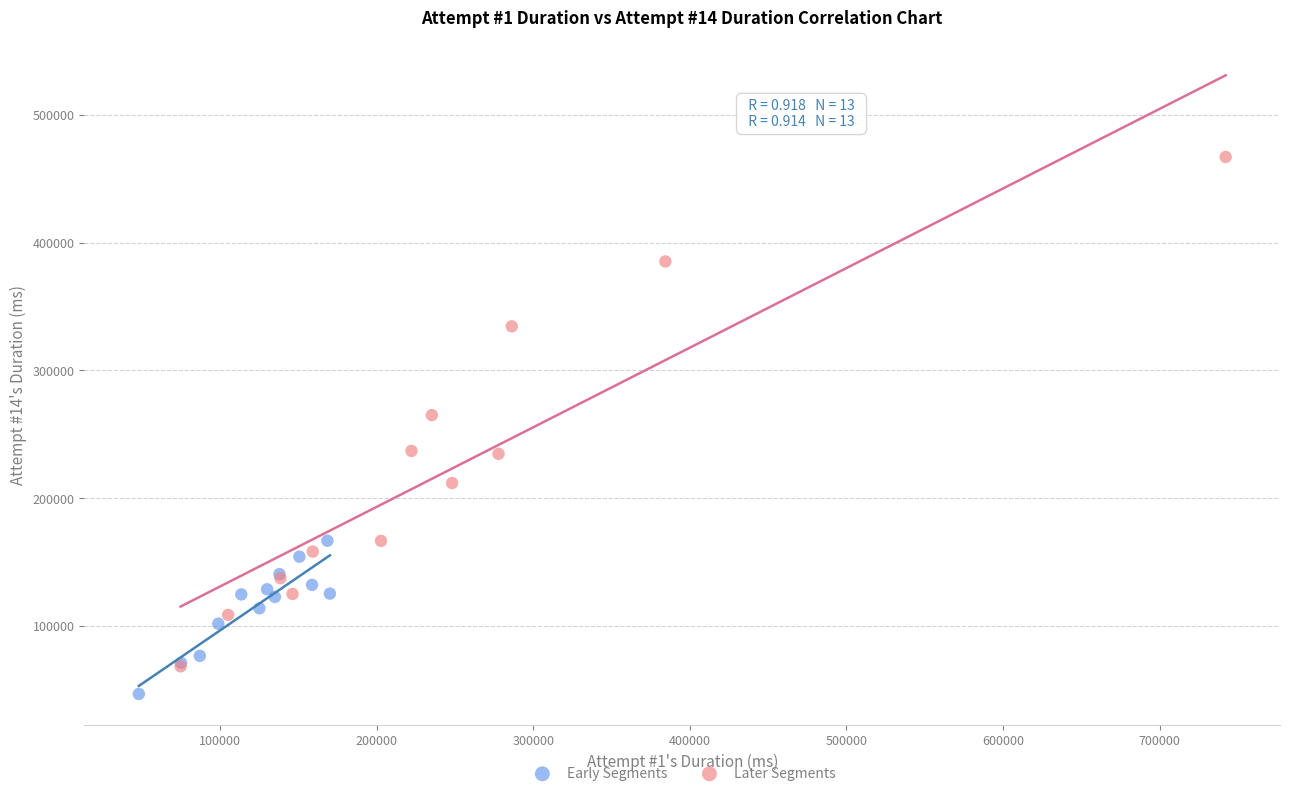

Which series reaches the maximum Y coordinate?

Later Segments